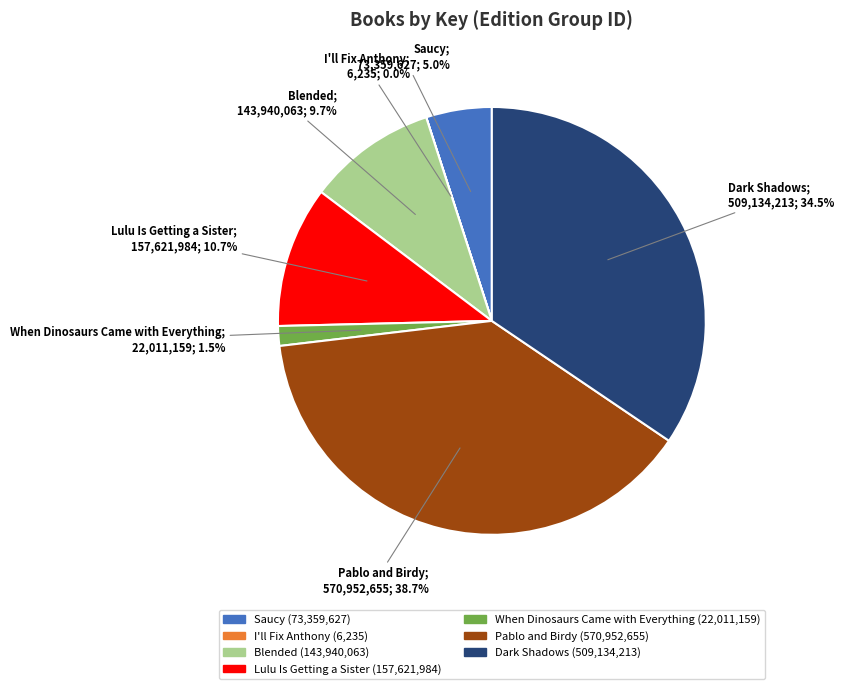

What is the largest slice in the pie chart?

Pablo and Birdy